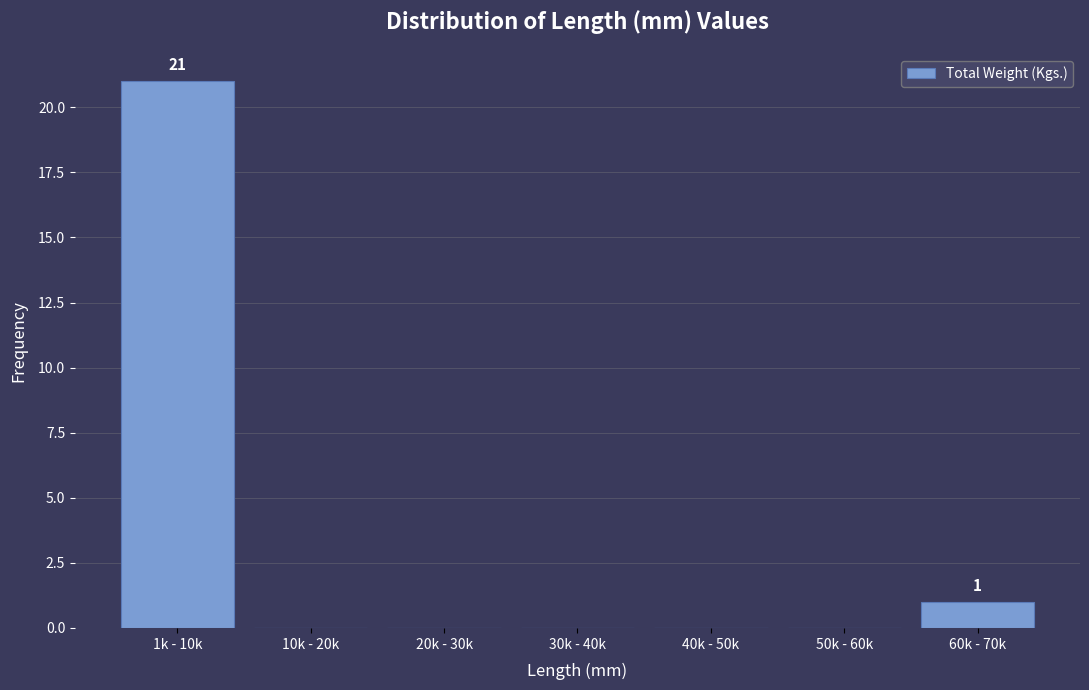

Reading left to right, list all the values displayed in this chart.

1k - 10k=21	10k - 20k=0	20k - 30k=0	30k - 40k=0	40k - 50k=0	50k - 60k=0	60k - 70k=1